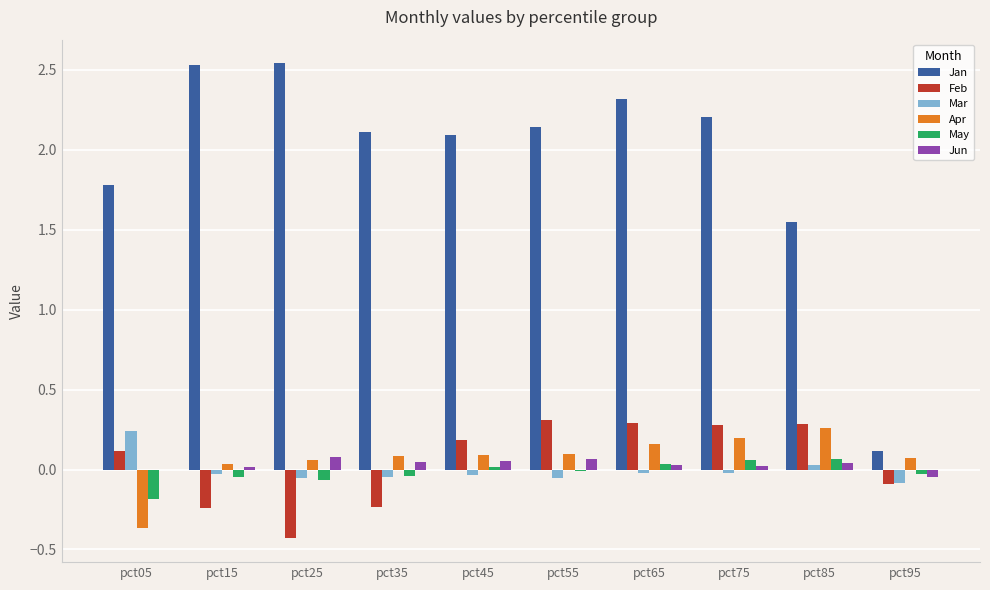

What is the sum of all Feb values?

0.5